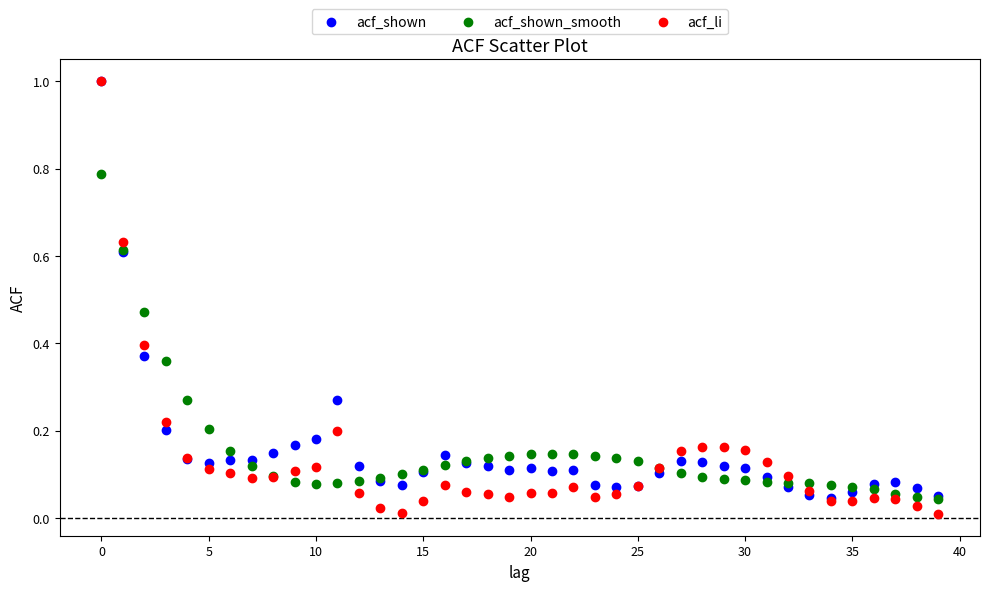

What are all the series names shown in the legend?

acf_shown, acf_shown_smooth, acf_li